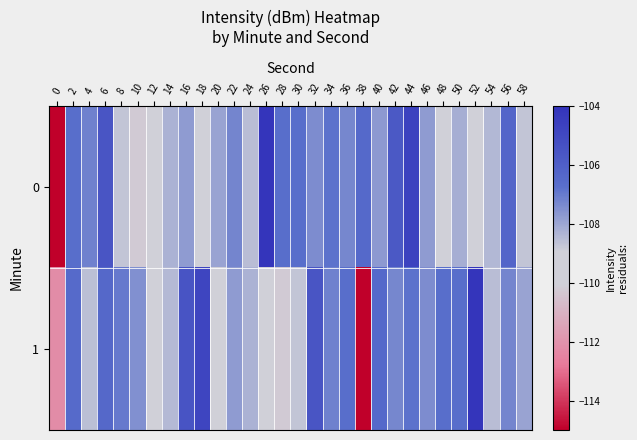

Which label corresponds to the largest value in the chart?

26